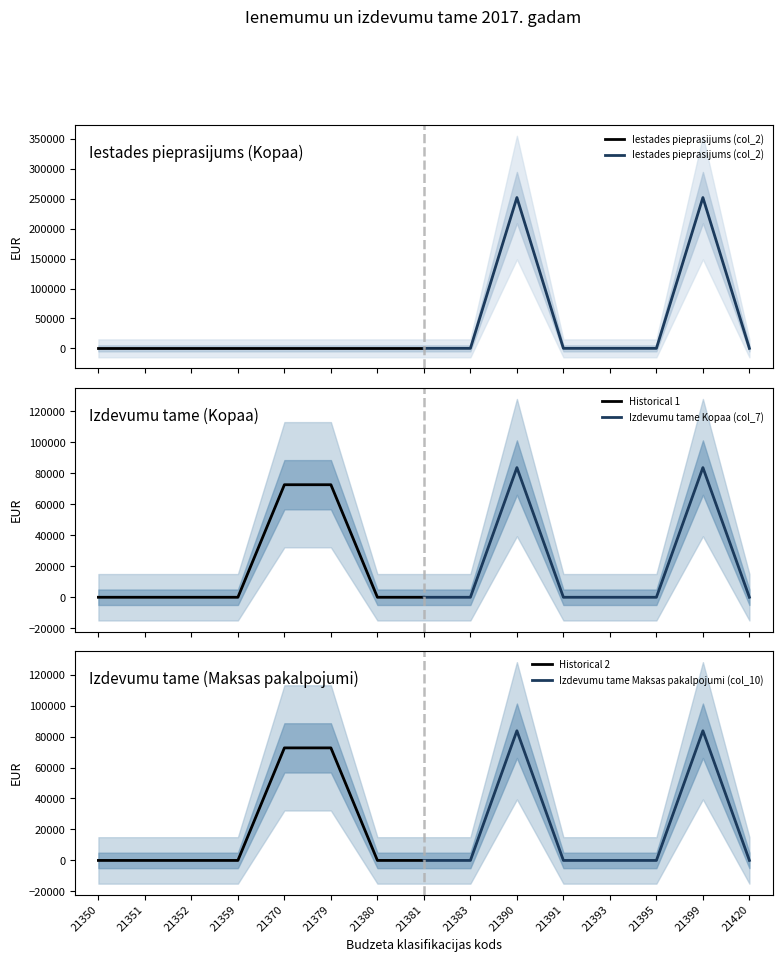

Is it true that Historical 2 equals 33248 at 21359?

False